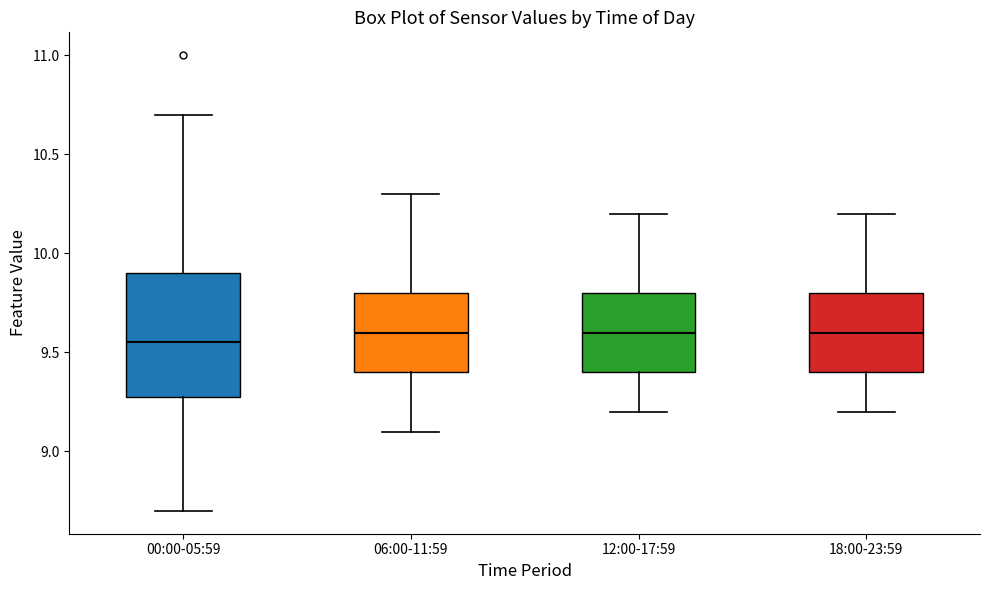

Reading left to right, transcribe this box plot: for each box, give where its median line is, the range the box spans, and where its two whiskers end, as read against the y-axis. The values are not printed on the chart, so give them approximately, as read against the axis.

00:00-05:59: median 9.55, box 9.30 to 9.90, whiskers 8.70 to 10.70
06:00-11:59: median 9.60, box 9.40 to 9.80, whiskers 9.10 to 10.30
12:00-17:59: median 9.60, box 9.40 to 9.80, whiskers 9.20 to 10.20
18:00-23:59: median 9.60, box 9.40 to 9.80, whiskers 9.20 to 10.20